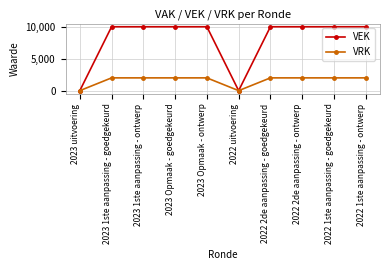

What is the label of the 3rd point from the right?

2022 2de aanpassing - ontwerp